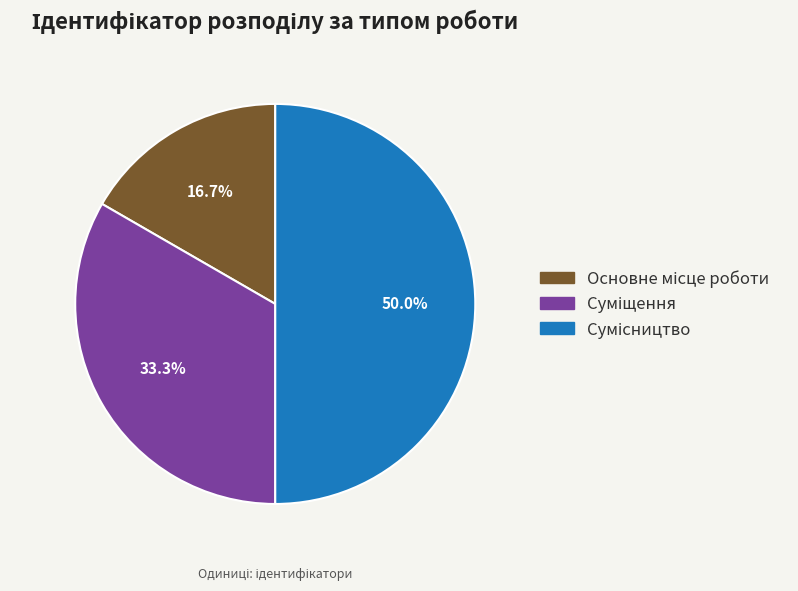

Count the number of slices in the pie.

3